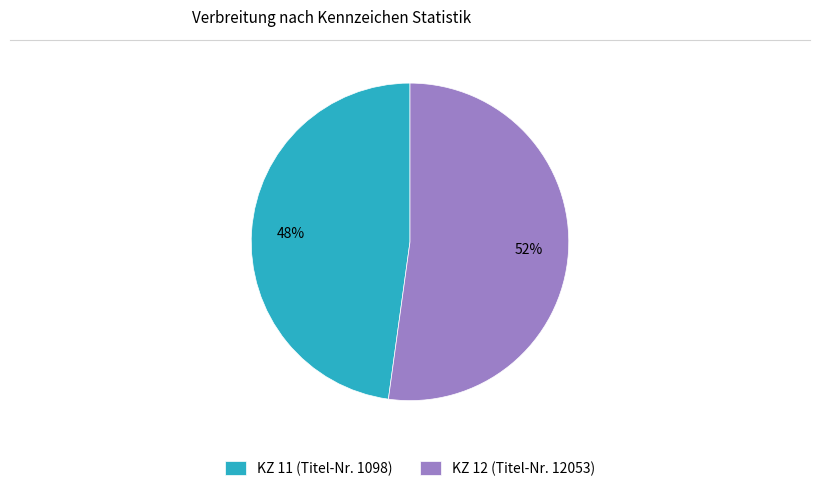

Which slice represents more than half of the pie?

KZ 12 (Titel-Nr. 12053)